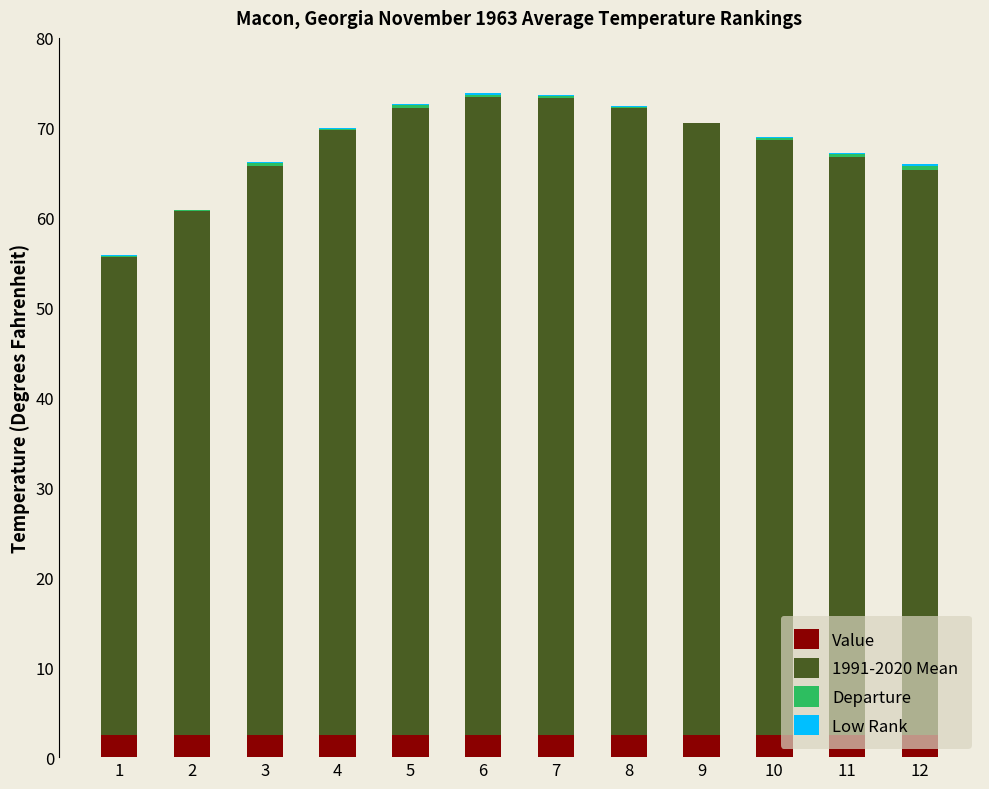

What is the maximum value for Value?

2.5